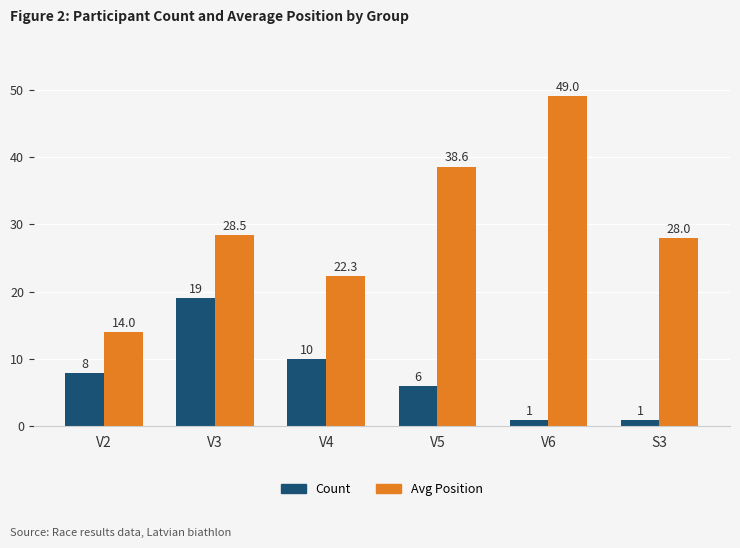

Between V5 and V6, which series saw the biggest shift?

Avg Position